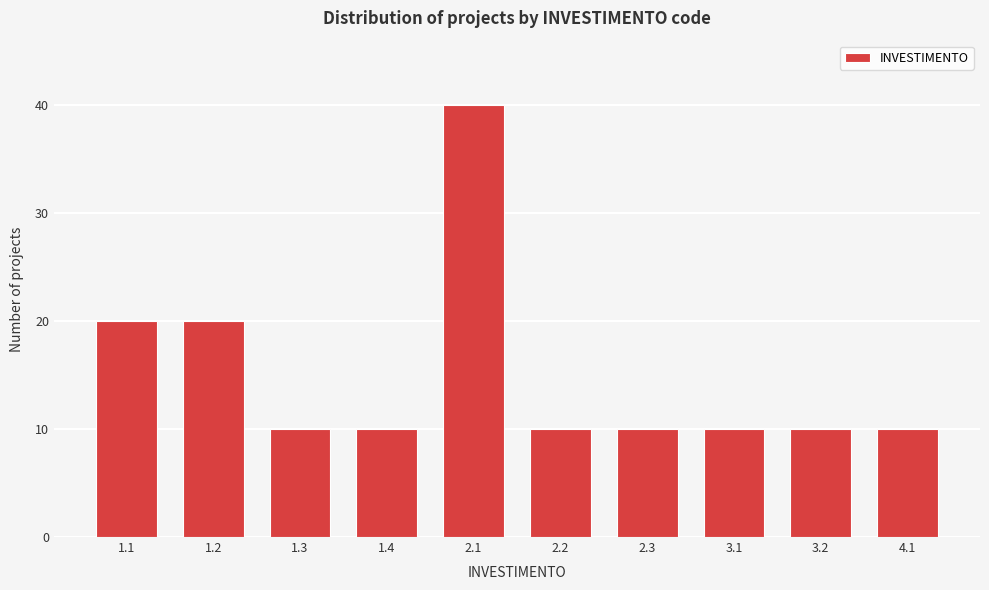

Reading right to left, extract all data points from this chart.

10	10	10	10	10	40	10	10	20	20